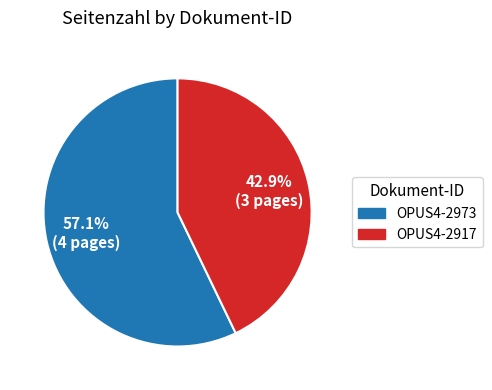

Does OPUS4-2973 account for over 50% of the chart?

Yes